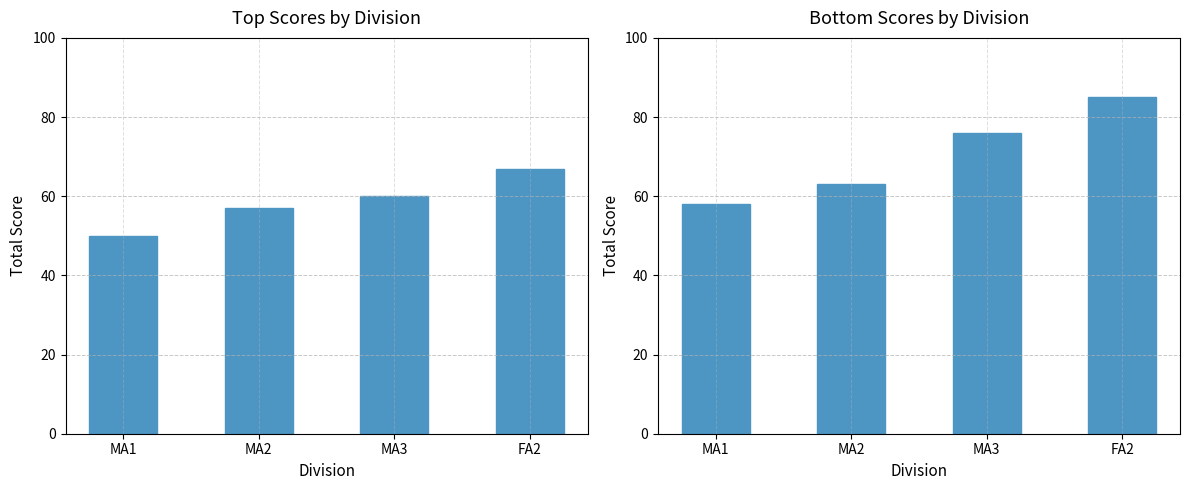

Rank the series by their average value, from lowest to highest.

Top Scores by Division, Bottom Scores by Division